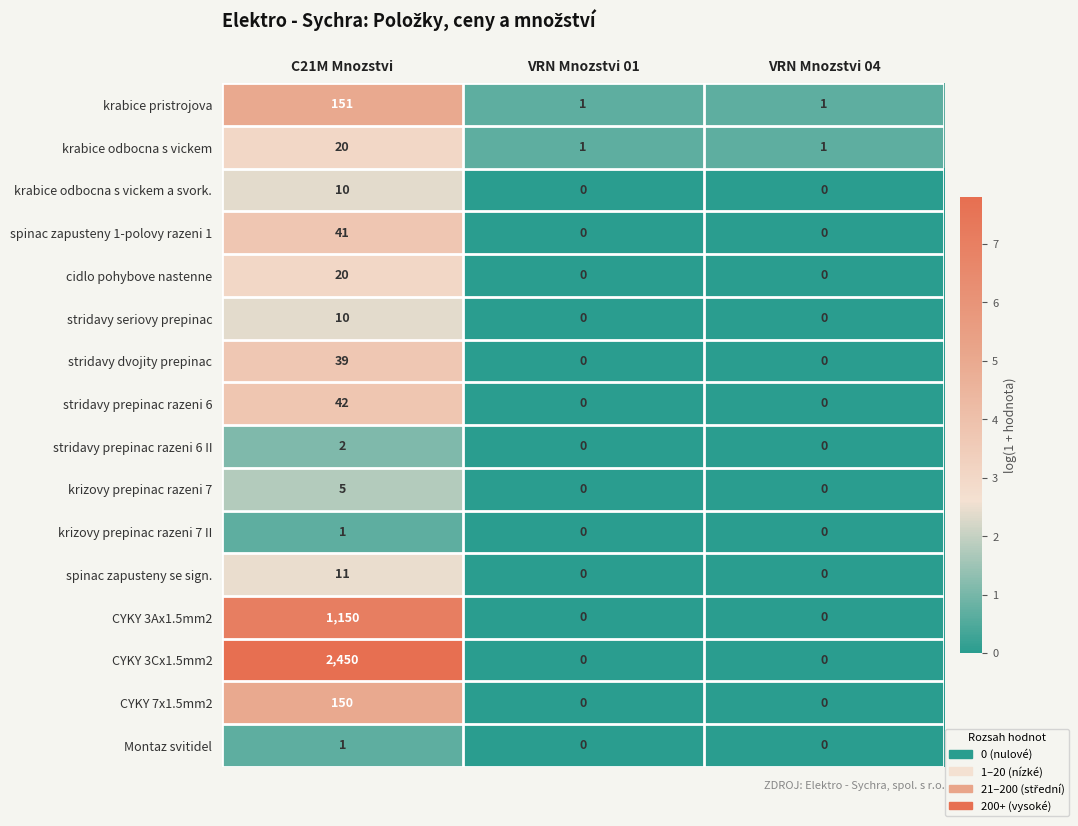

The stridavy prepinac razeni 6 series shows 0 at VRN Mnozstvi 04. True or false?

True